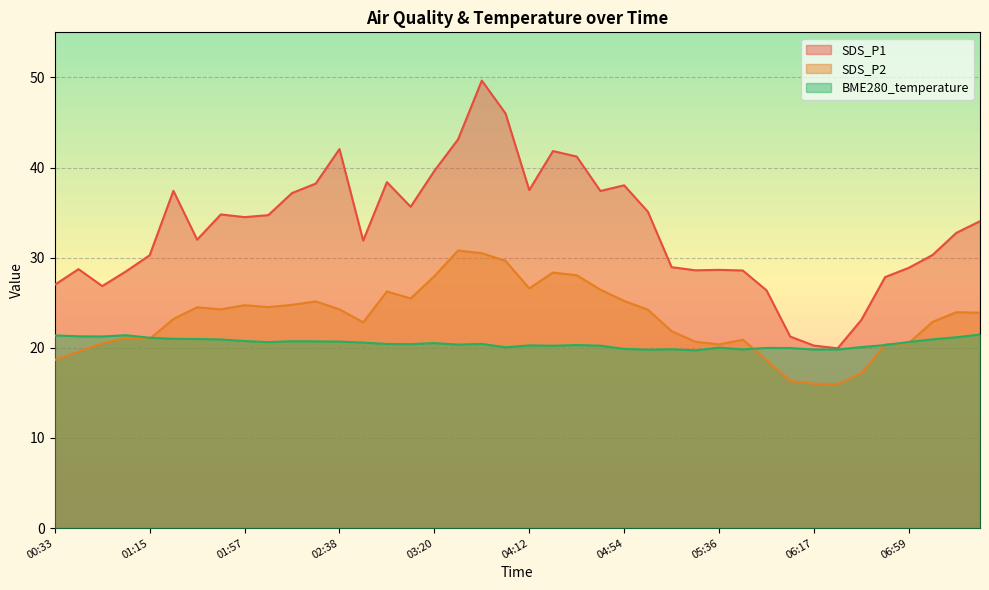

Which series changed the most between 02:17 and 02:59?

SDS_P2